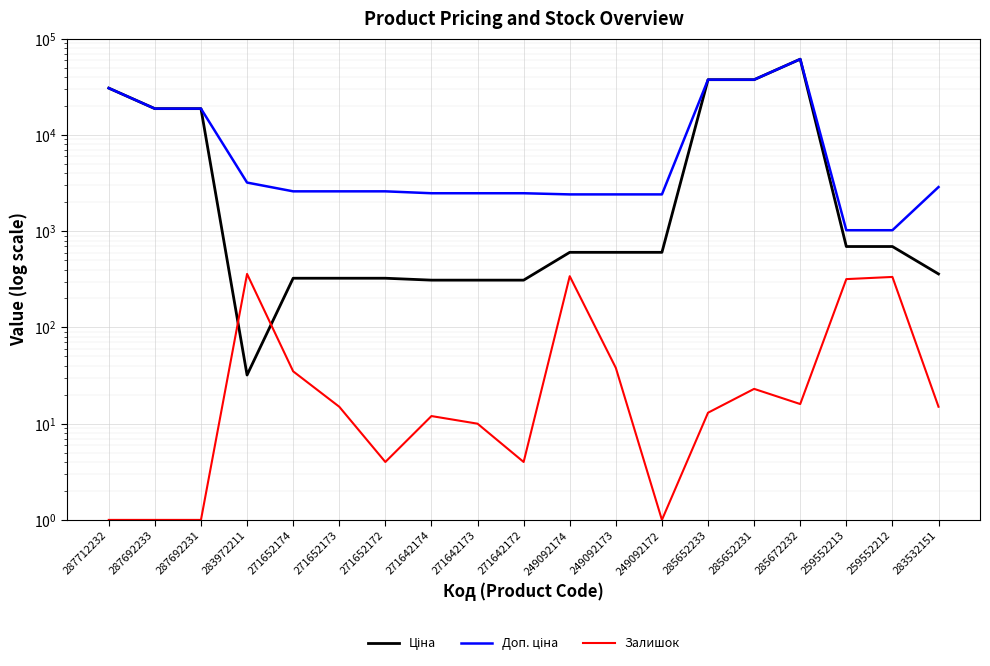

At which category is the sum across all series the highest?

285672232